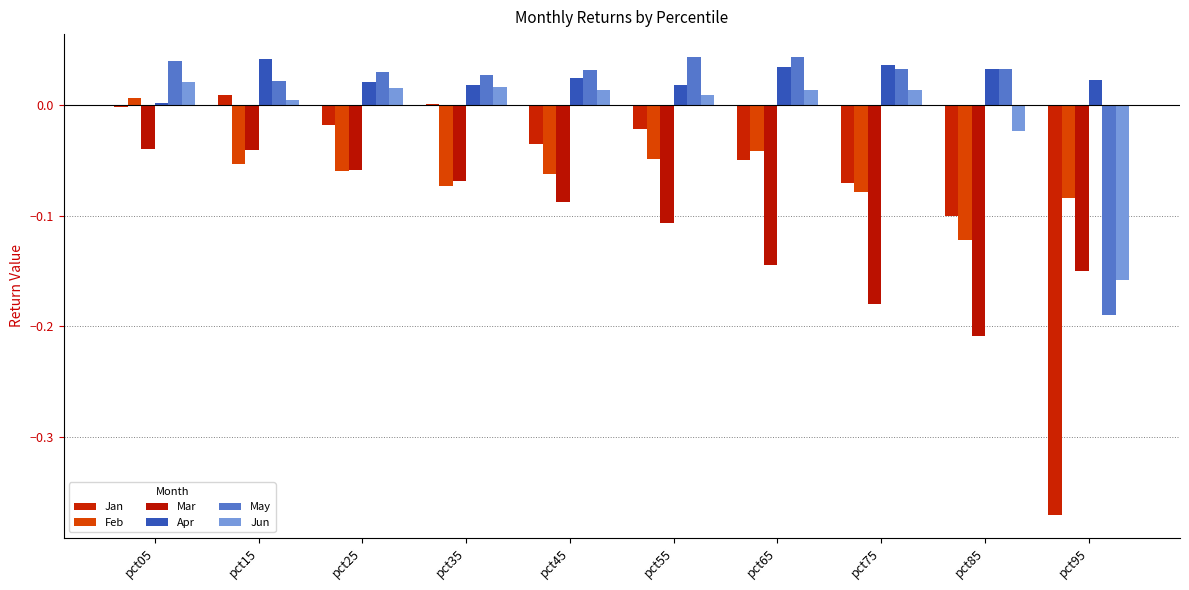

At which label does Mar reach its minimum?

pct85